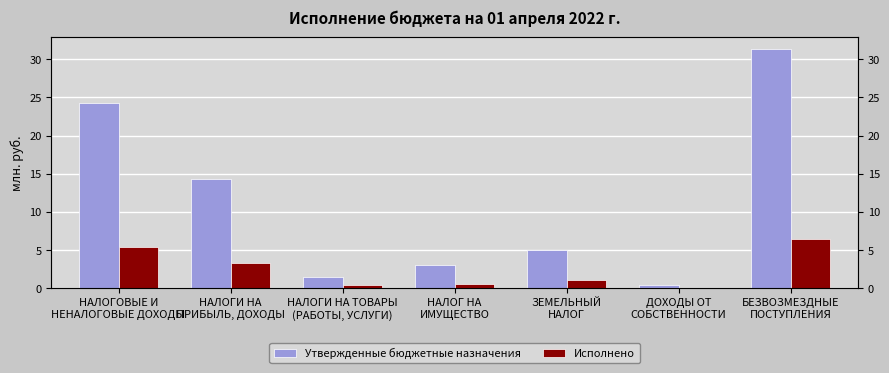

What is the spread (max minus min) of values at НАЛОГИ НА
ПРИБЫЛЬ, ДОХОДЫ?

11.1